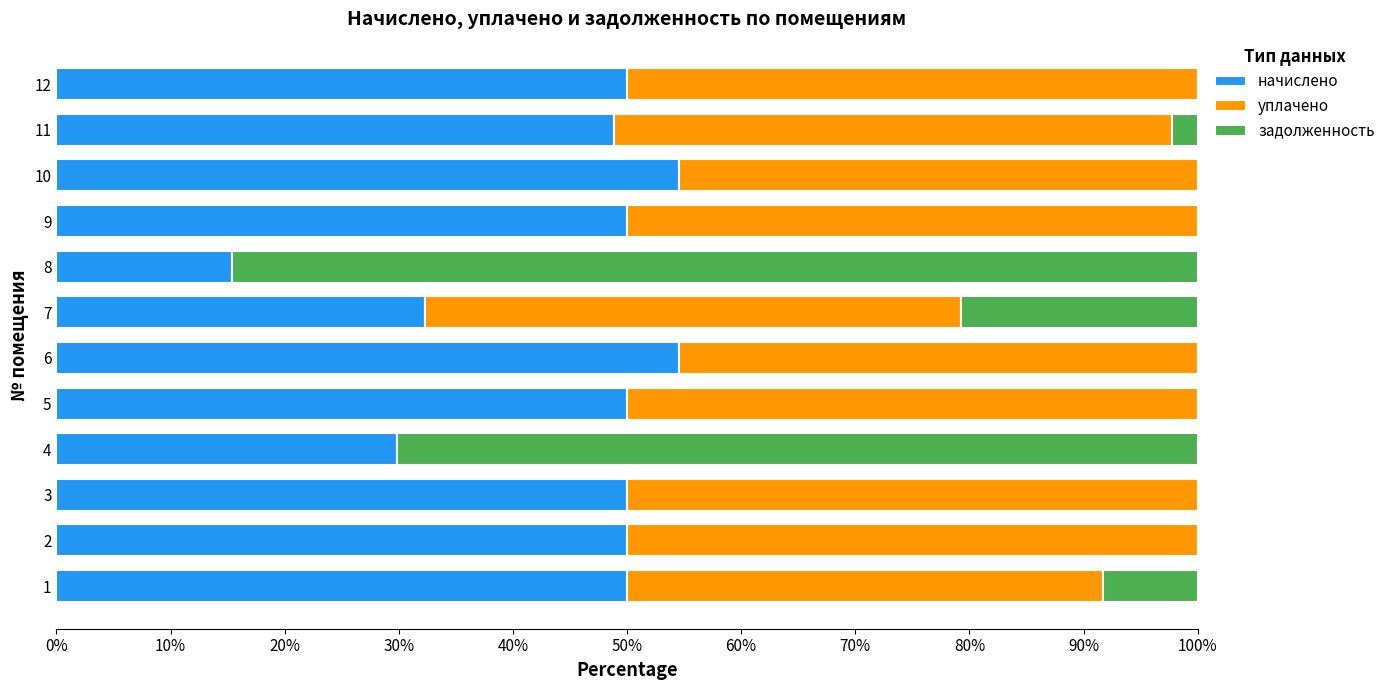

At which label is начислено closest to 34?

7